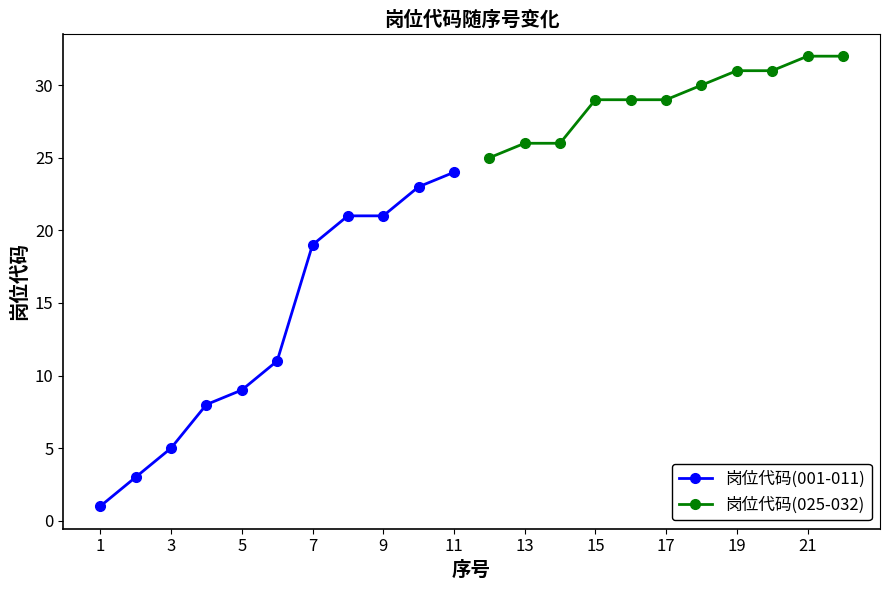

What are all the series names shown in the legend?

岗位代码(001-011), 岗位代码(025-032)